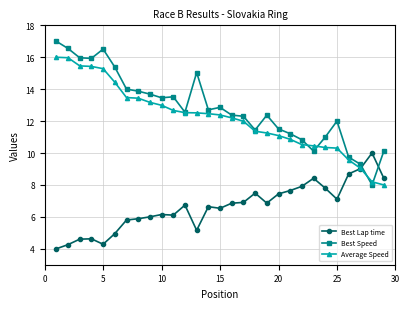

Rank the series by their maximum value, from highest to lowest.

Best Speed, Average Speed, Best Lap time